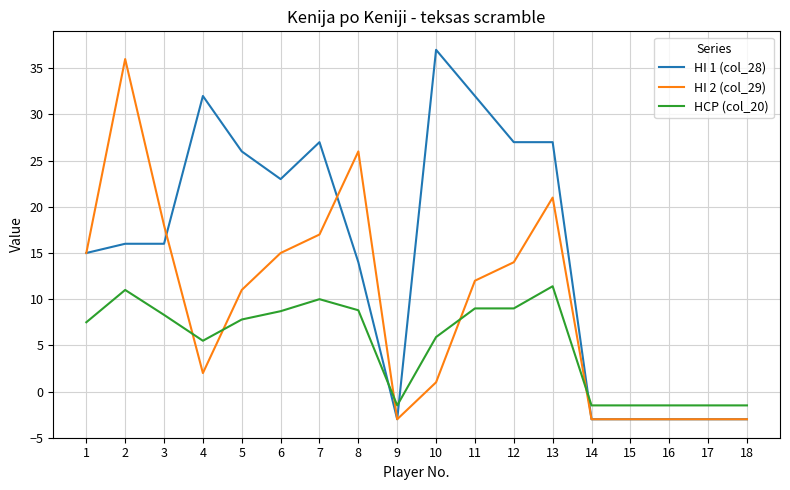

How many lines are shown in the chart?

3